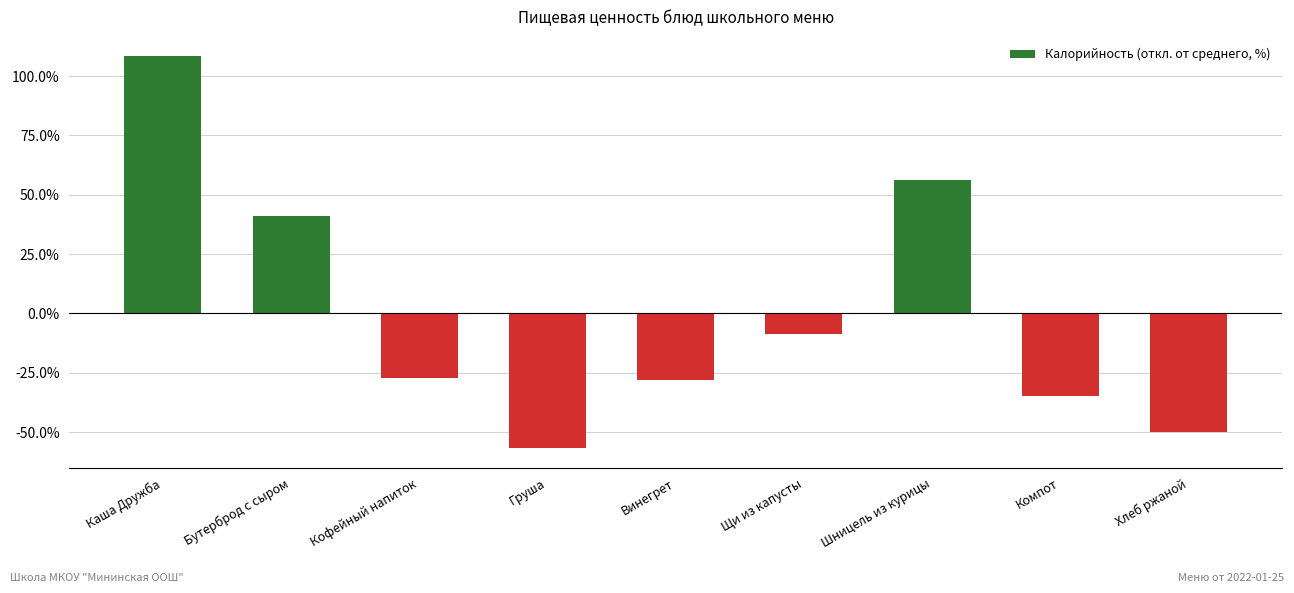

At which category does the chart reach its minimum across all series?

Груша